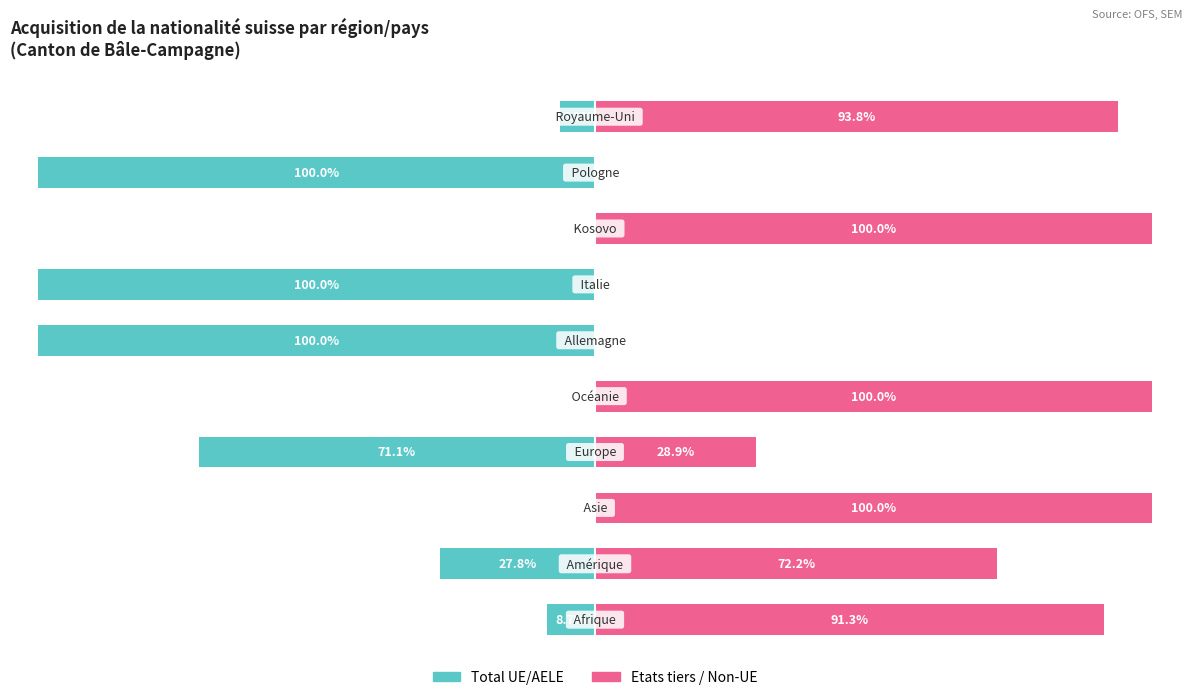

Between 9 and 1, which is larger?

9